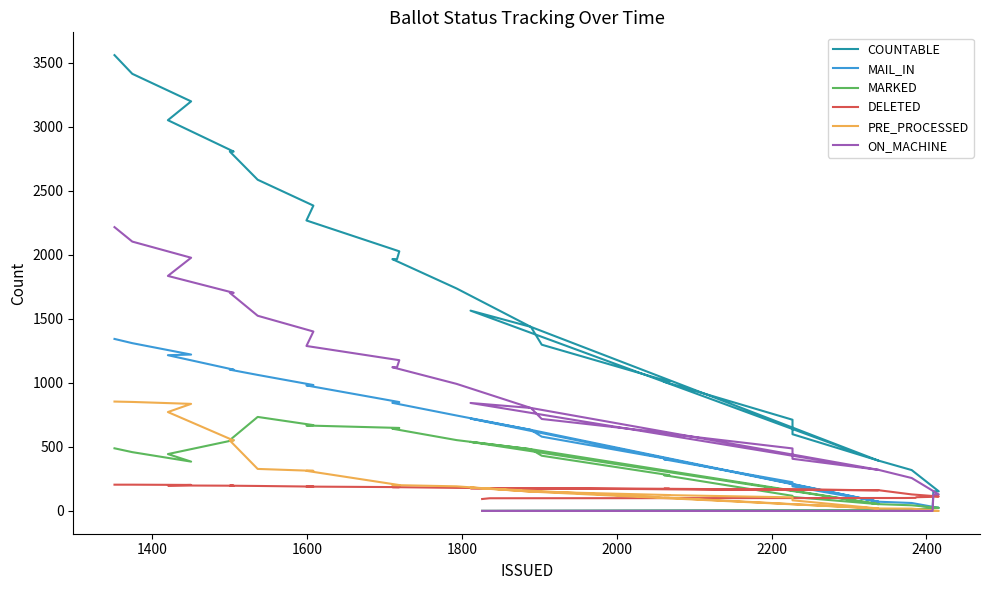

What is the difference between the maximum and minimum values in the PRE_PROCESSED series?

854